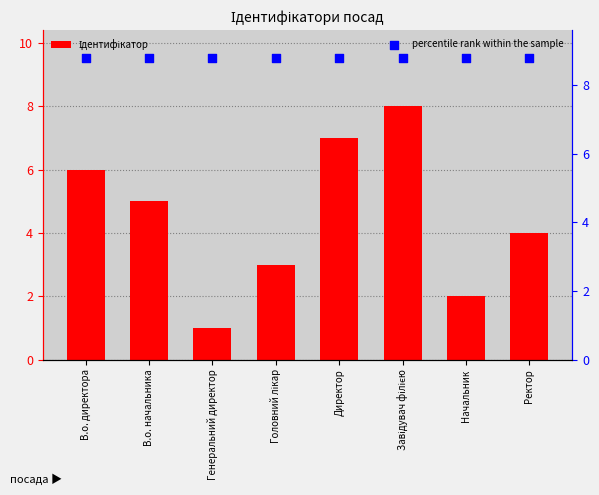

What are all the series names shown in the legend?

Ідентифікатор, percentile rank within the sample